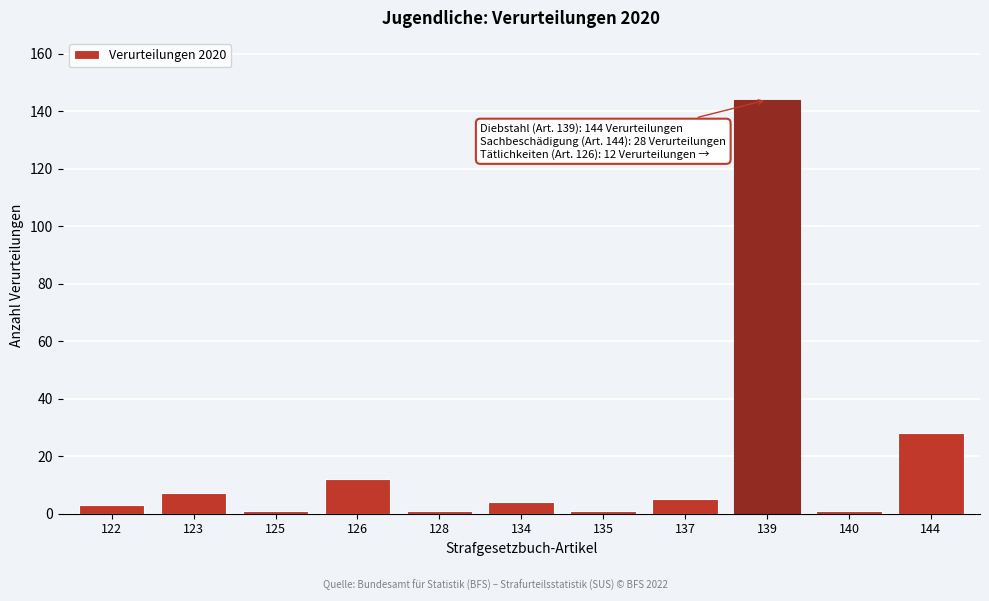

Reading left to right, list all the values displayed in this chart.

3	7	1	12	1	4	1	5	144	1	28